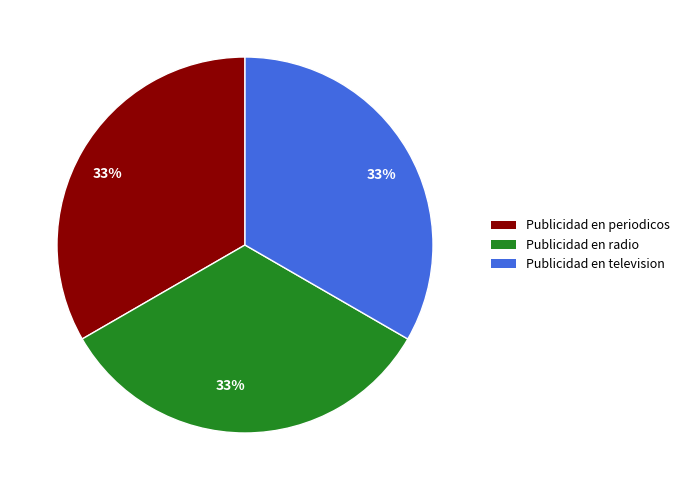

Does any single category account for the majority?

No